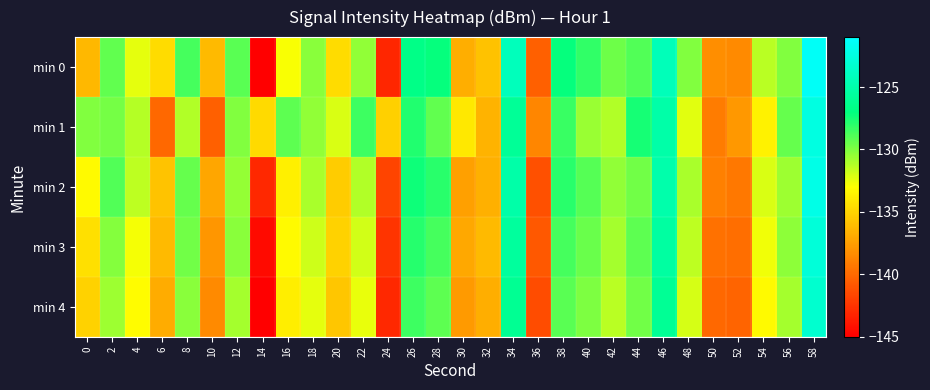

At how many categories does at least one series exceed -136?

26